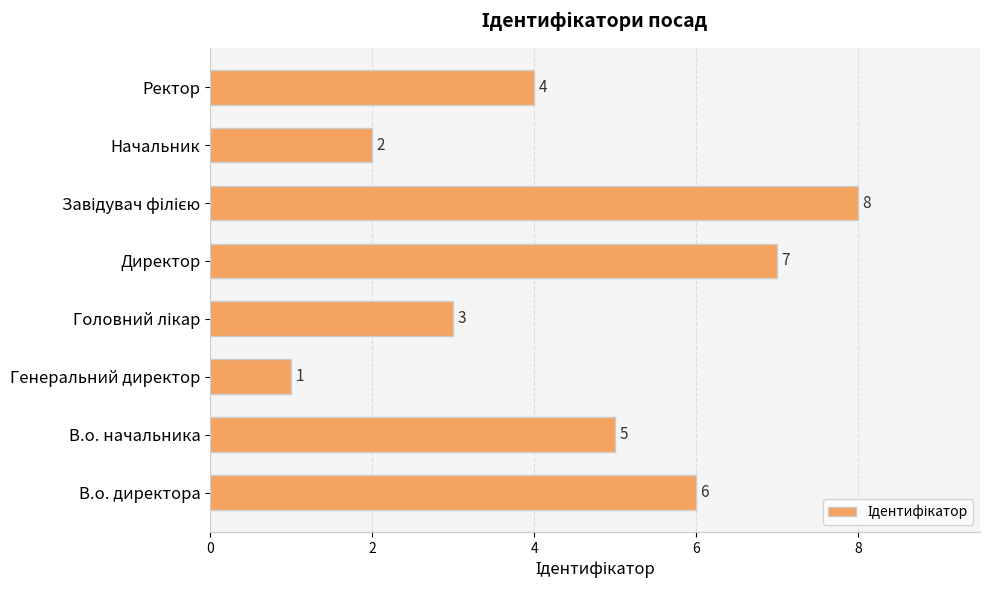

What is the change in value from Генеральний директор to Директор?

+6